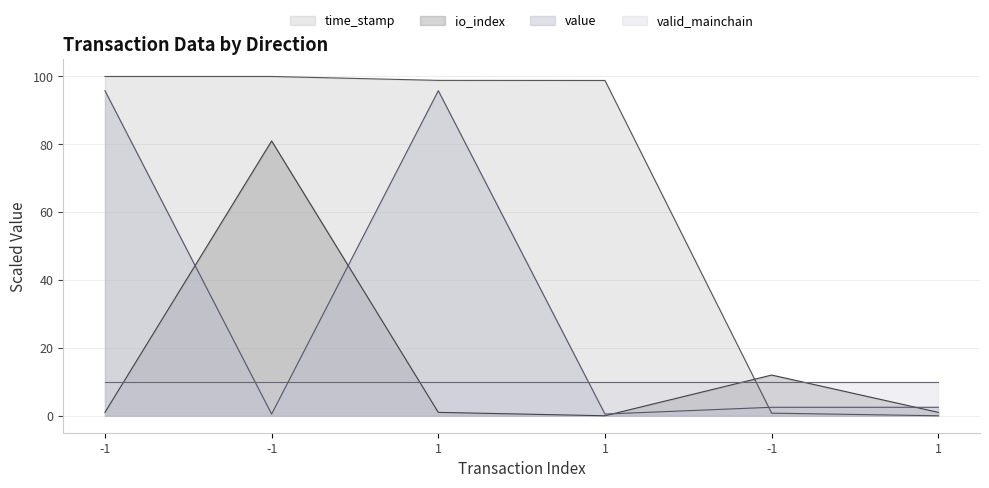

Does the chart have visible grid lines?

Yes